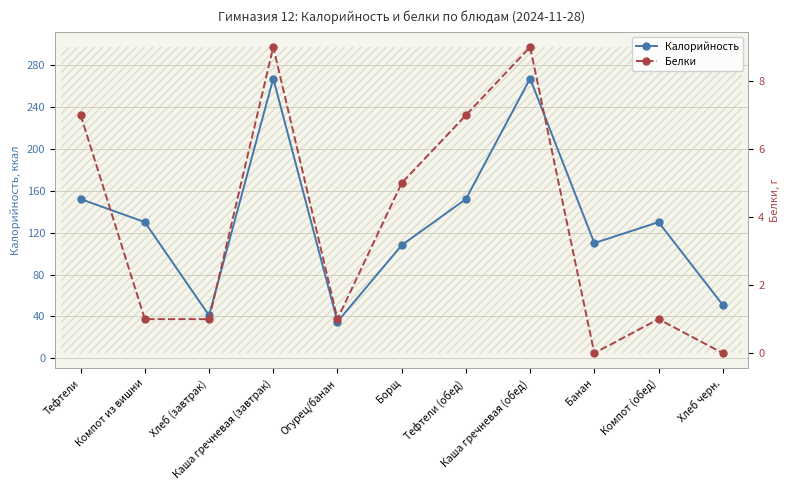

True or false: Белки and Калорийность intersect in this chart.

False